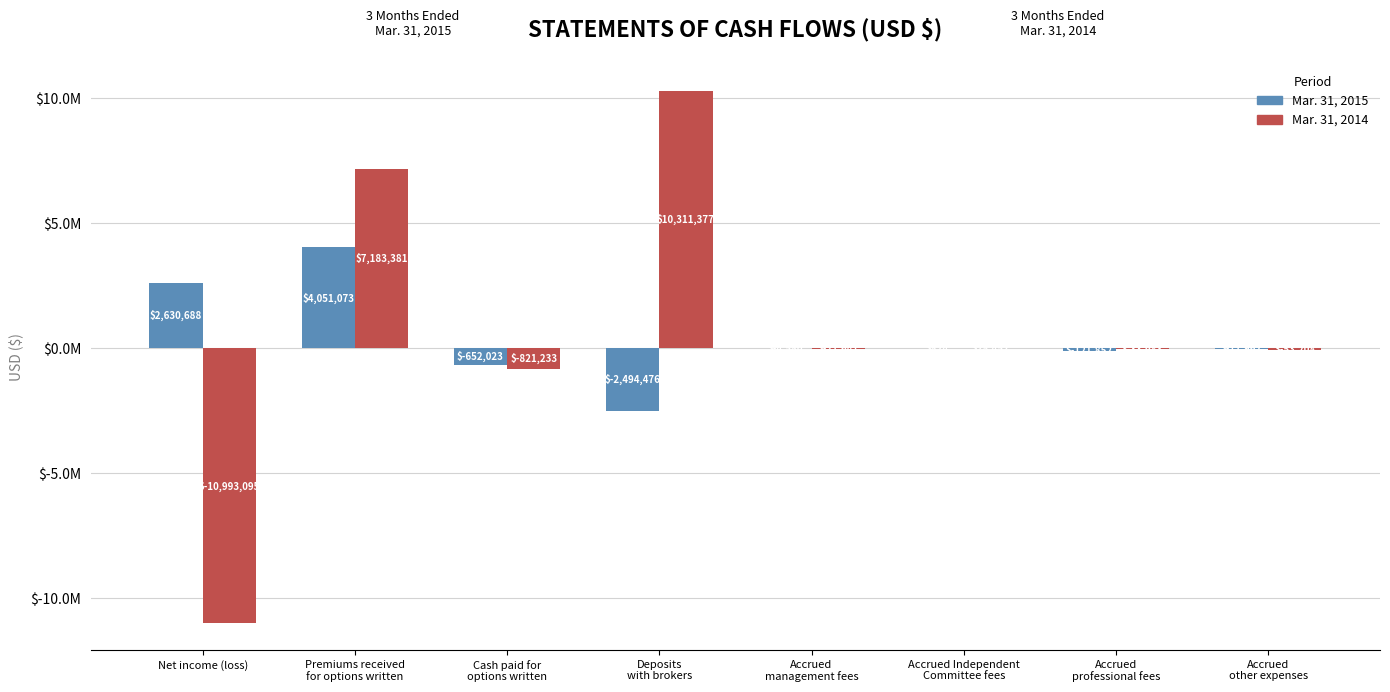

What position from the right is Premiums received
for options written?

7